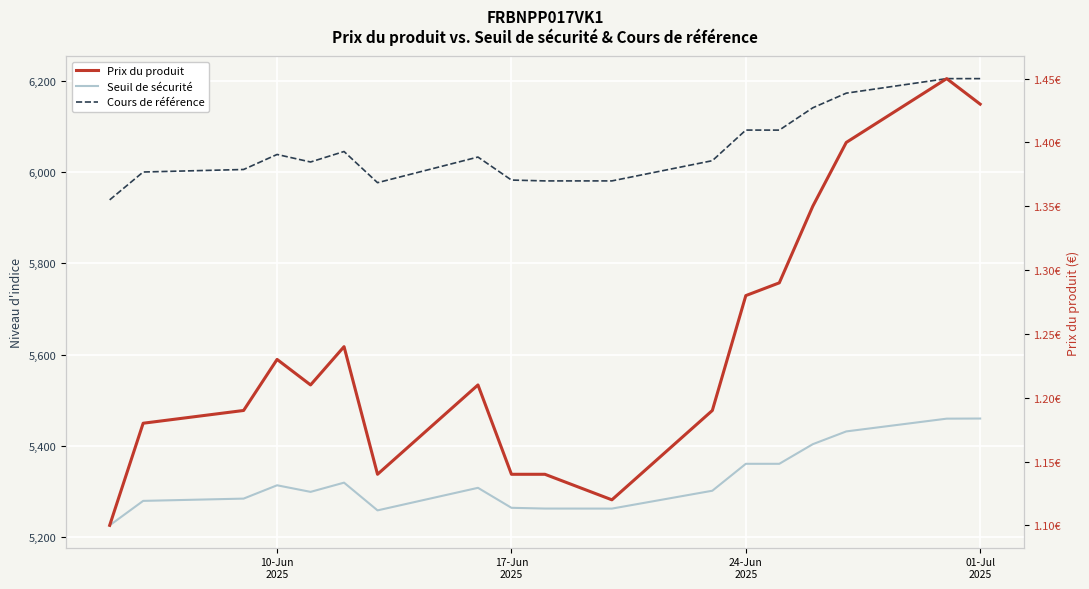

True or false: Prix du produit and Seuil de sécurité intersect in this chart.

False